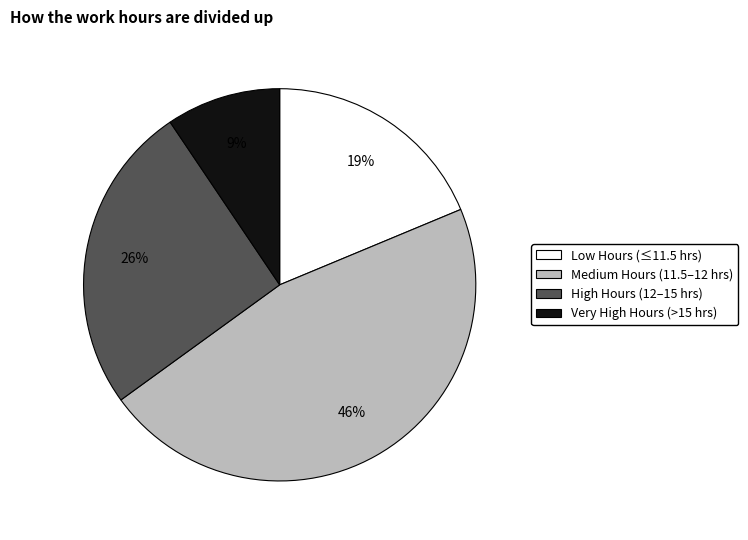

True or false: Low Hours (≤11.5 hrs) accounts for 5% of the total.

False